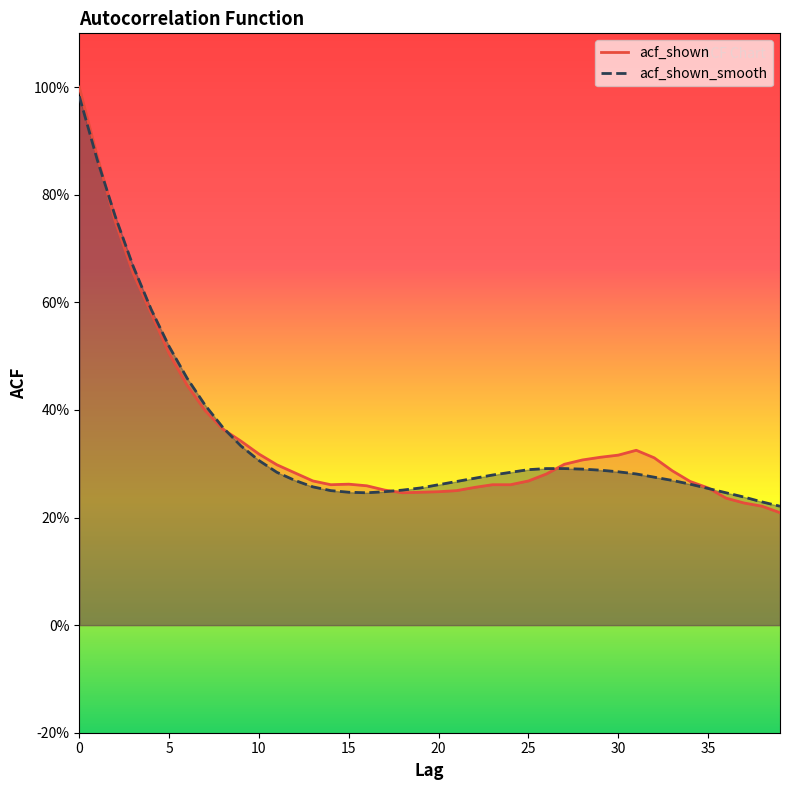

Rank the categories by acf_shown_smooth value from highest to lowest.

0, 1, 2, 3, 4, 5, 6, 7, 8, 9, 10, 26, 27, 28, 25, 29, 30, 11, 24, 31, 23, 32, 22, 12, 33, 21, 34, 20, 13, 19, 35, 18, 14, 17, 15, 16, 36, 37, 38, 39